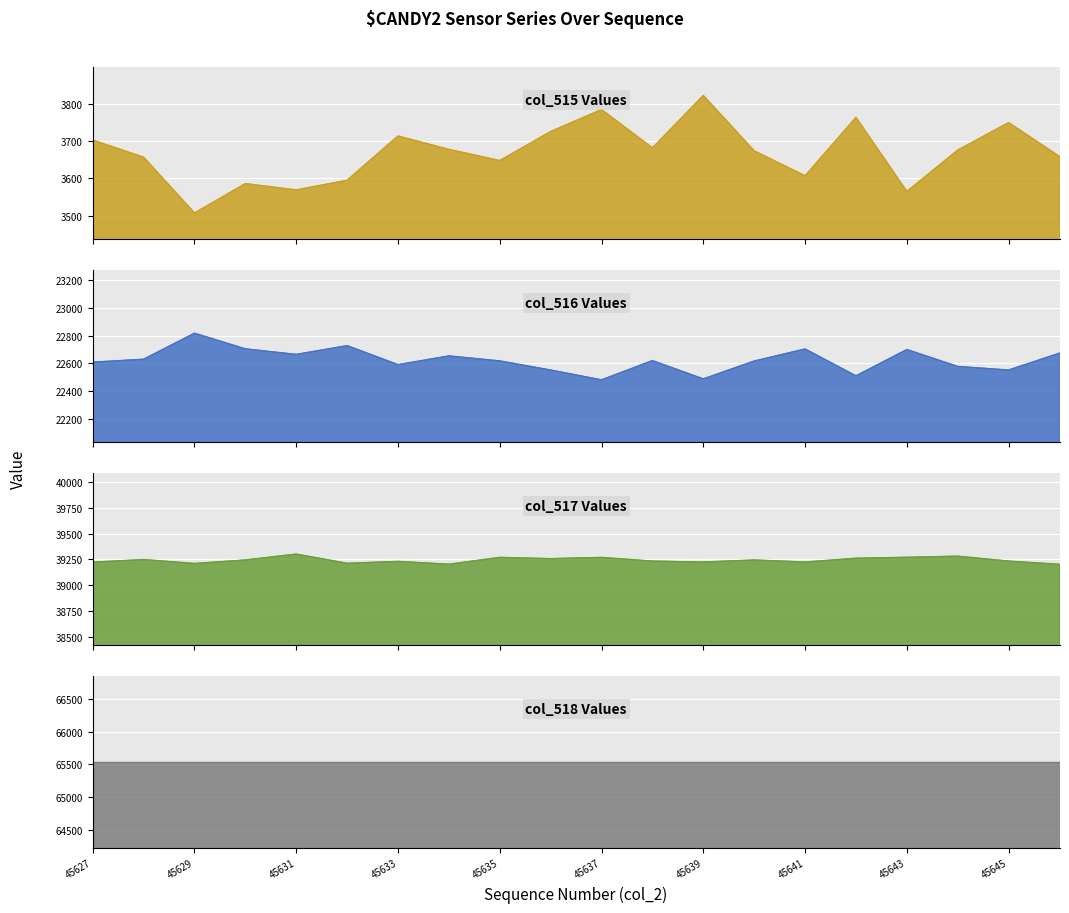

Which category has the lowest value across all series?

45629